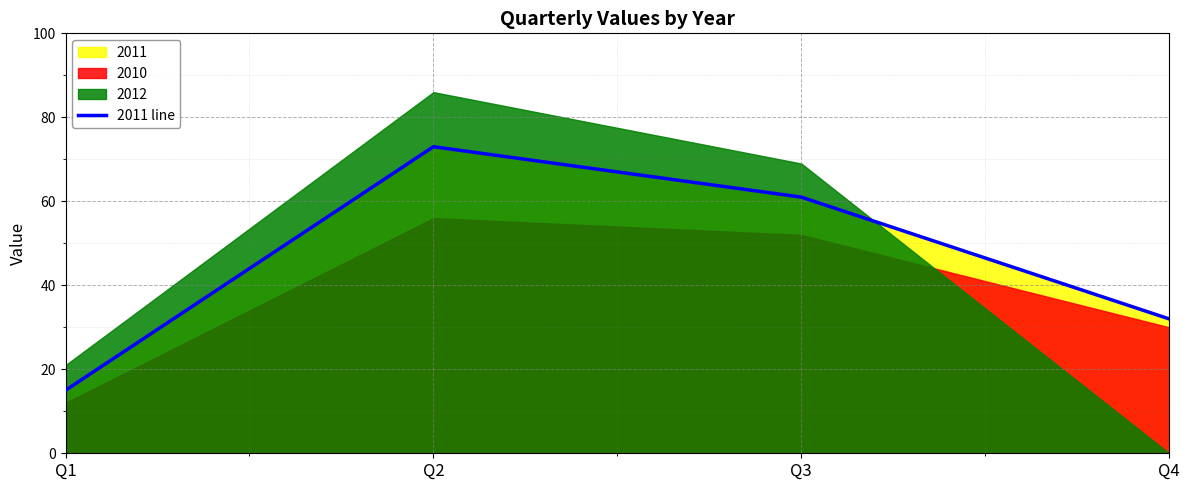

What is the difference between the values at Q4 and Q1?

17